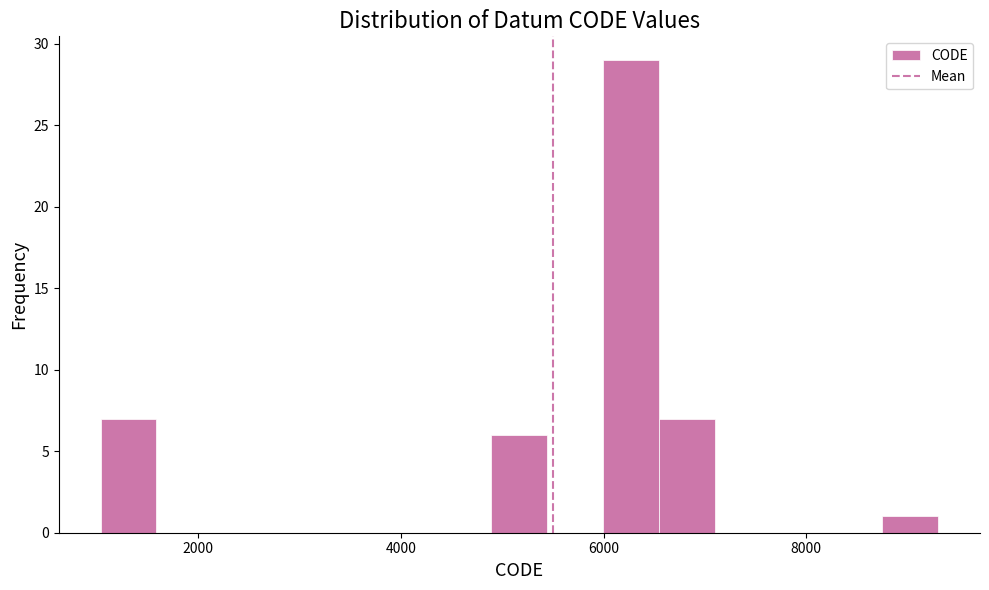

Around what value on the x-axis is the tallest bar? Give the approximate position of its centre, as read against the axis.

6200